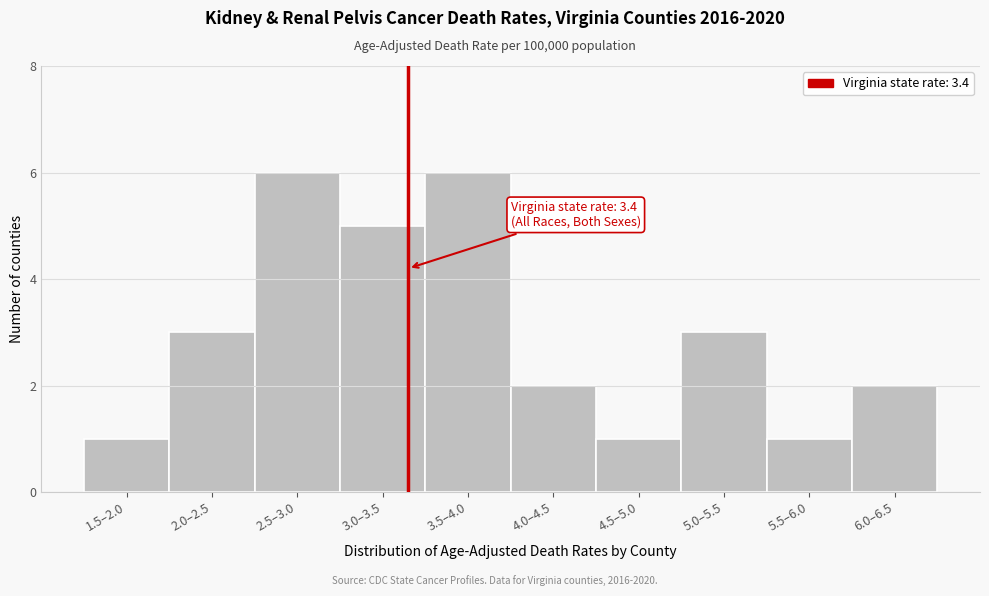

Reading right to left, list all the values displayed in this chart.

6.0–6.5=2	5.5–6.0=1	5.0–5.5=3	4.5–5.0=1	4.0–4.5=2	3.5–4.0=6	3.0–3.5=5	2.5–3.0=6	2.0–2.5=3	1.5–2.0=1